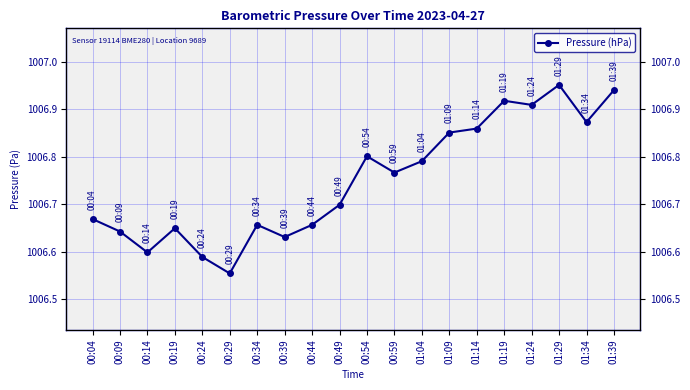

Reading left to right, extract all data points from this chart.

1006.7	1006.6	1006.6	1006.6	1006.6	1006.6	1006.7	1006.6	1006.7	1006.7	1006.8	1006.8	1006.8	1006.9	1006.9	1006.9	1006.9	1007.0	1006.9	1006.9